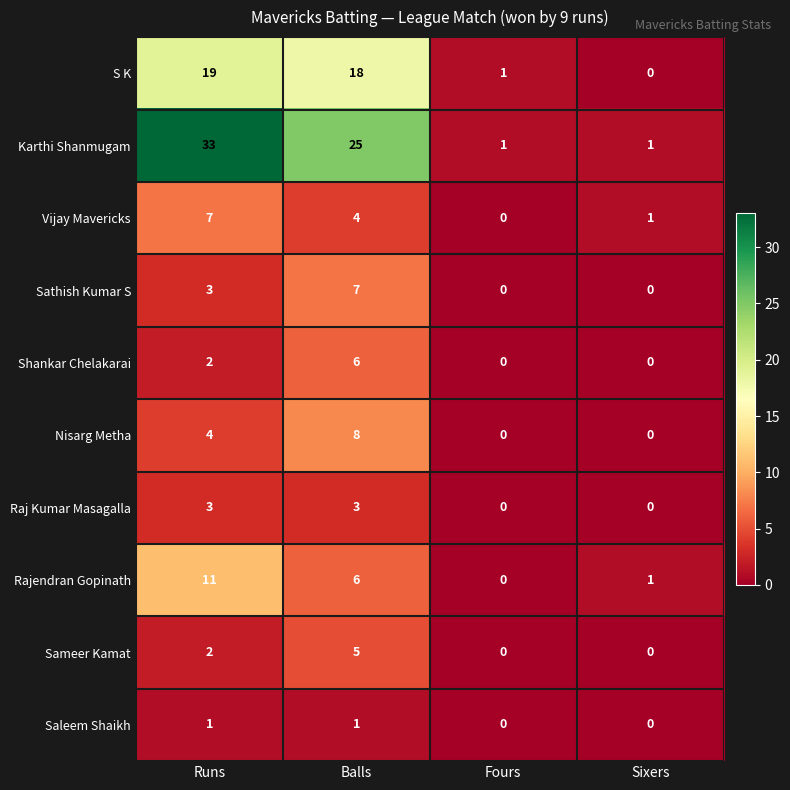

What is the total value across all series at Balls?

83